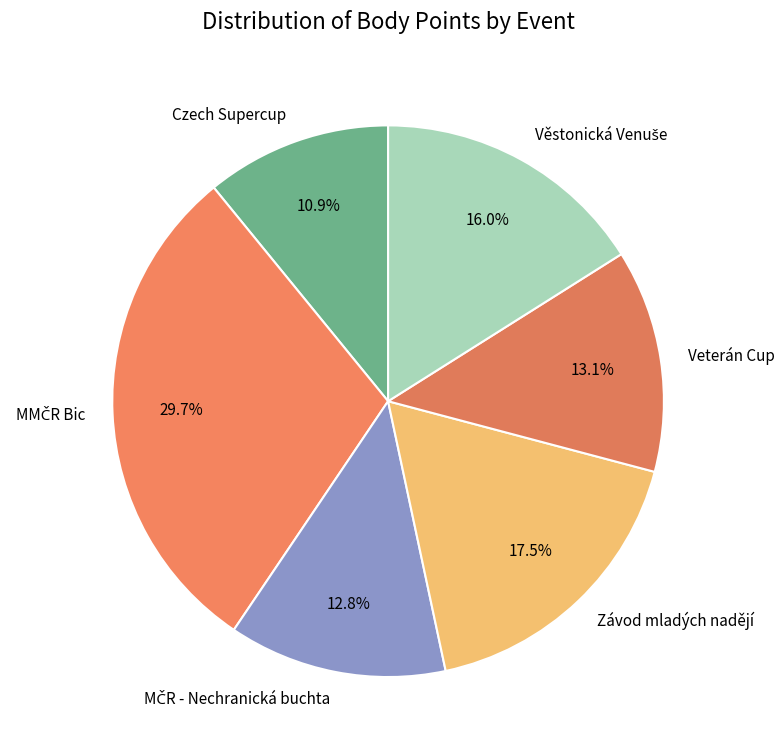

To the nearest percent, what portion does Veterán Cup represent?

13%